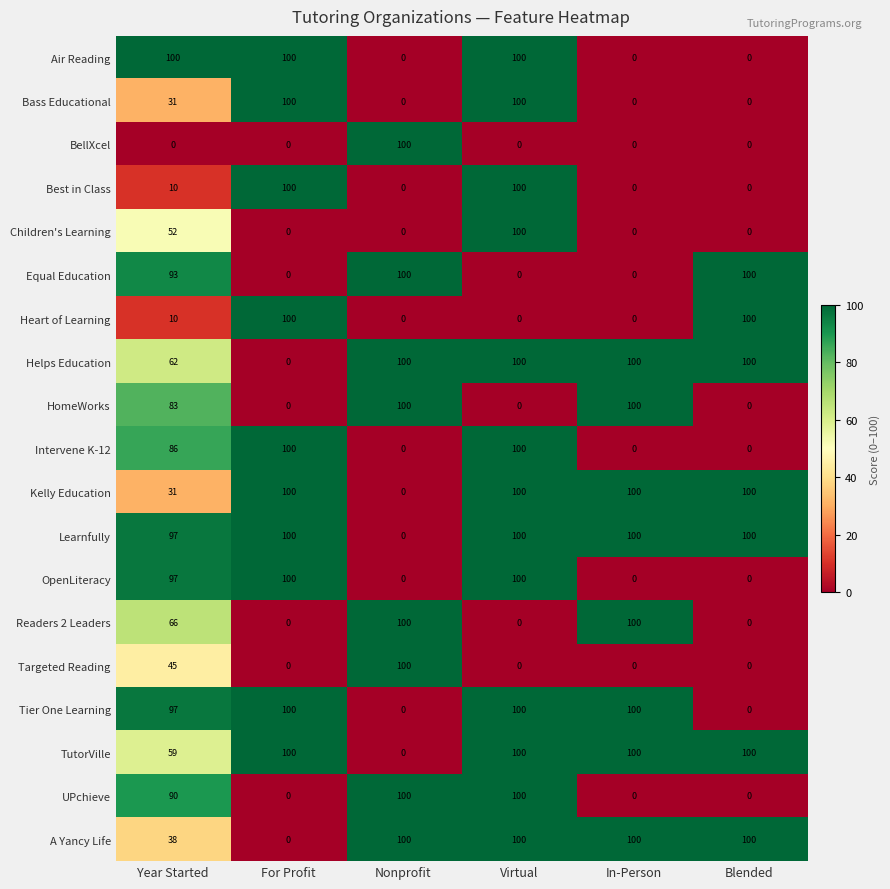

At how many categories does at least one series exceed 14?

6